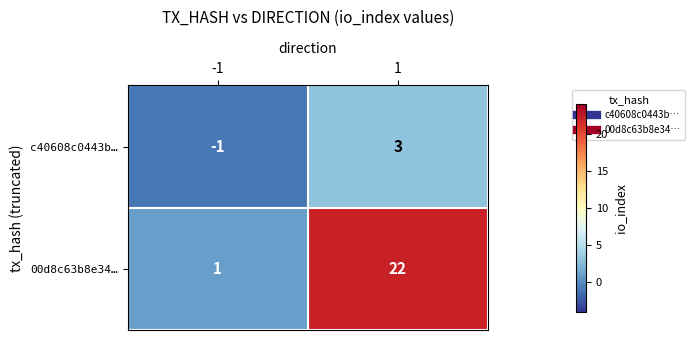

Read the c40608c0443b… value at 1.

3